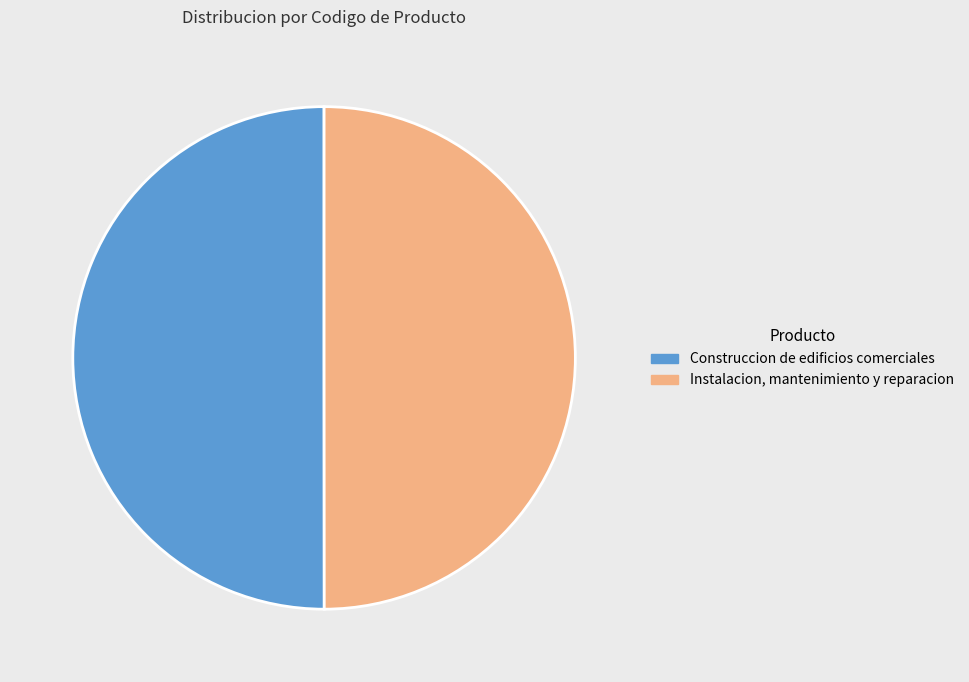

Combined, do Instalacion, mantenimiento y reparacion and Construccion de edificios comerciales account for over 50%?

Yes